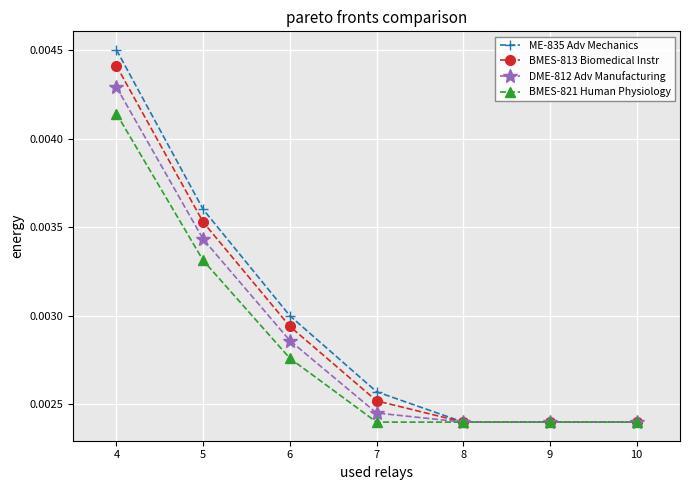

Count the DME-812 Adv Manufacturing values in the range 0 to 1.

7